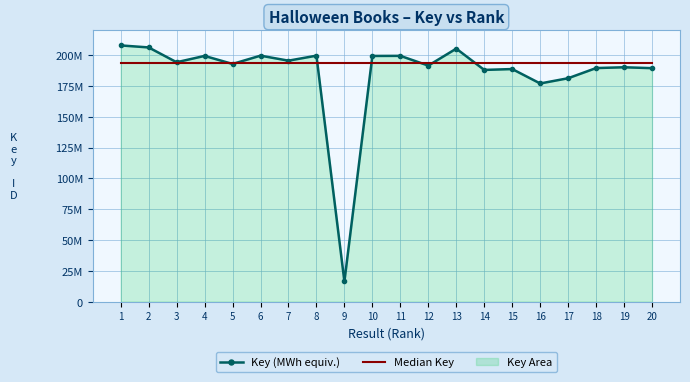

At which label is Key (MWh equiv.) closest to 112092840?

16